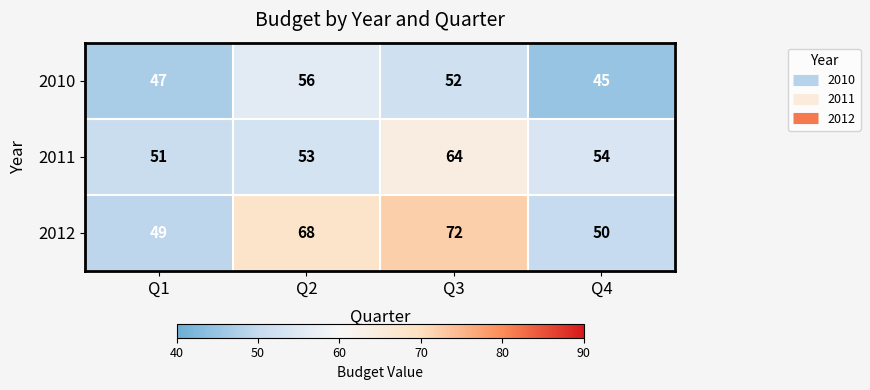

List the series in order of their peak value, lowest first.

2010, 2011, 2012